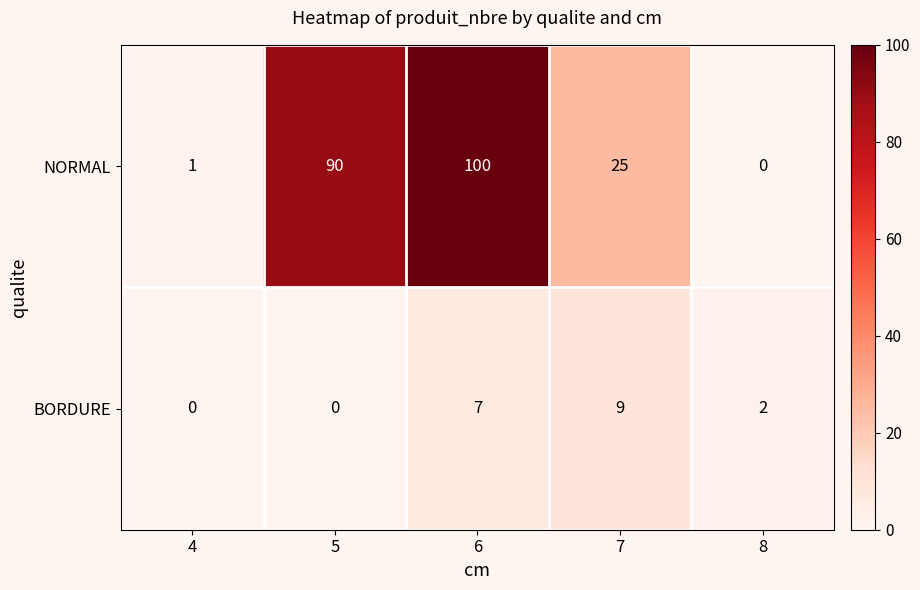

Reading left to right, what are all the values shown in this chart?

NORMAL: 4=1	5=90	6=100	7=25	8=0
BORDURE: 4=0	5=0	6=7	7=9	8=2